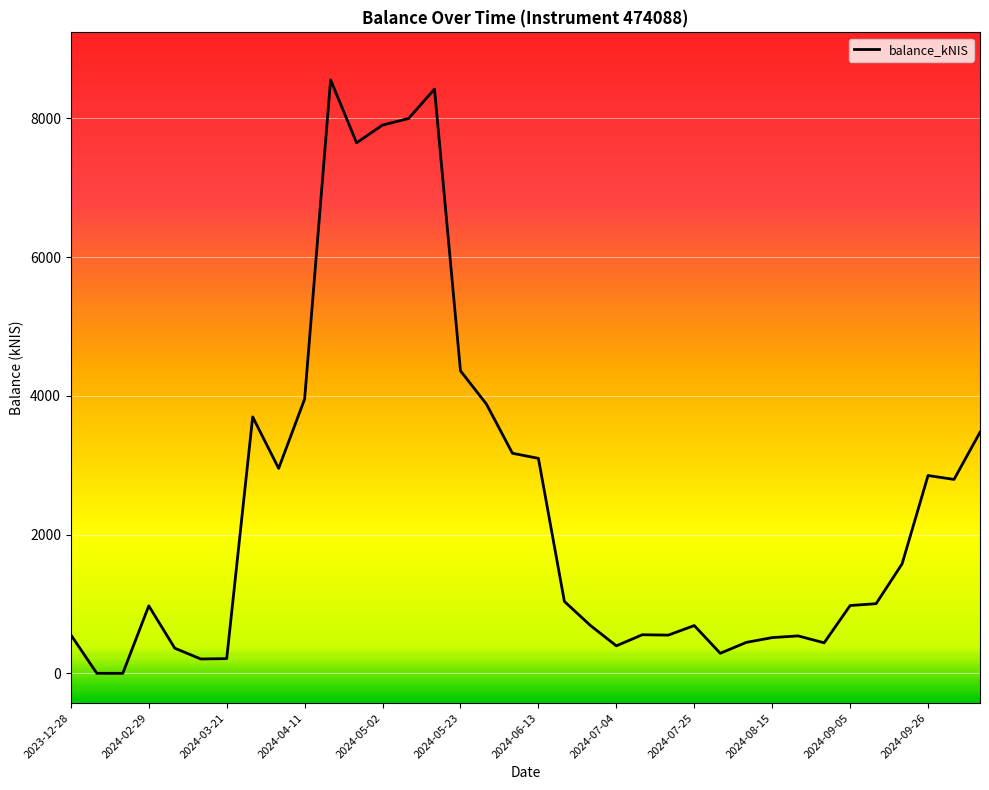

Which label corresponds to the largest value in the chart?

2024-04-18